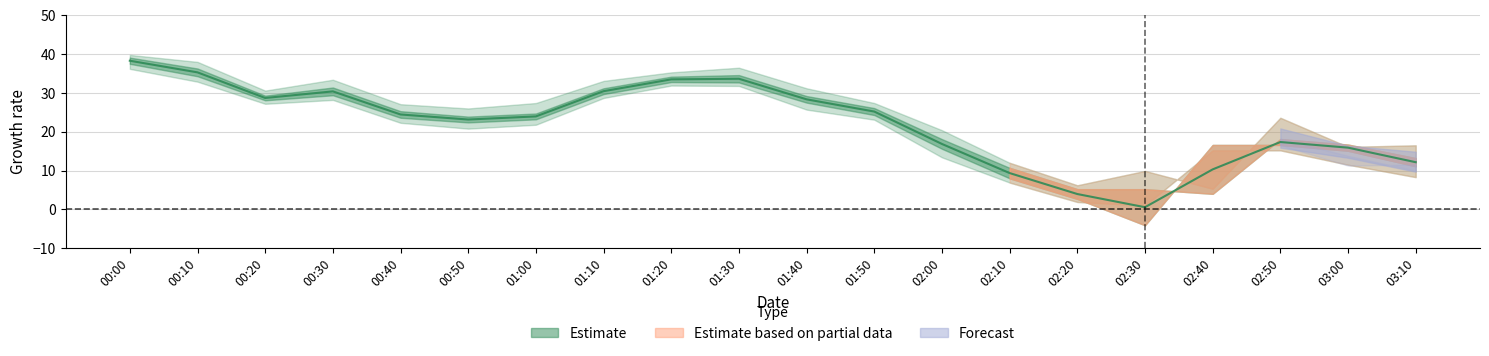

How many lines are shown in the chart?

4